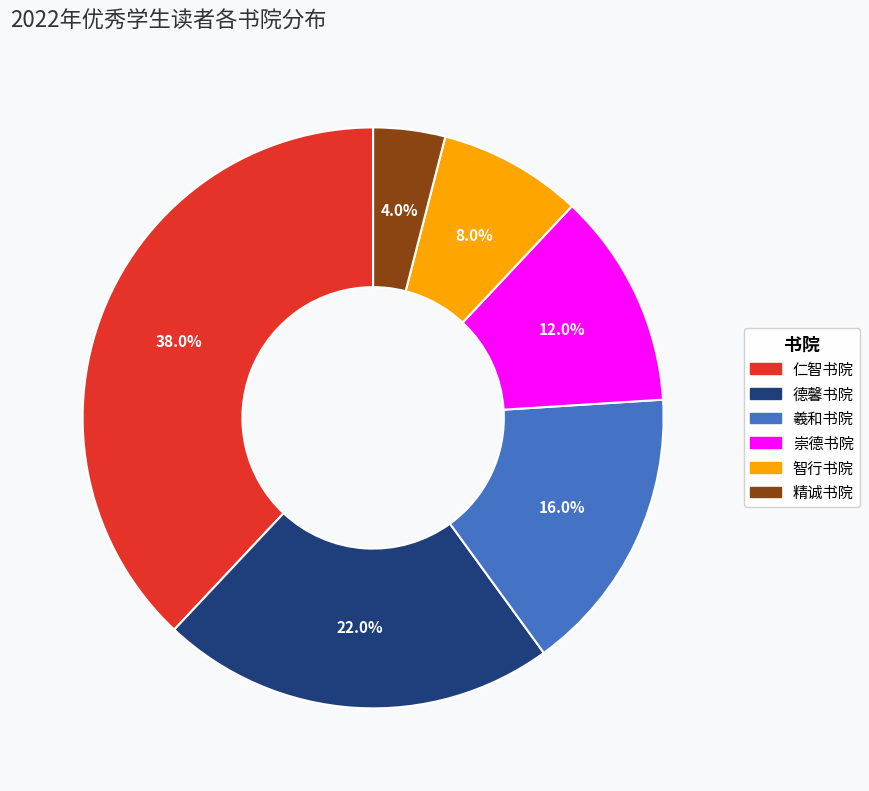

To the nearest percent, what is the difference between the 德馨书院 and 羲和书院 slice percentages?

6%